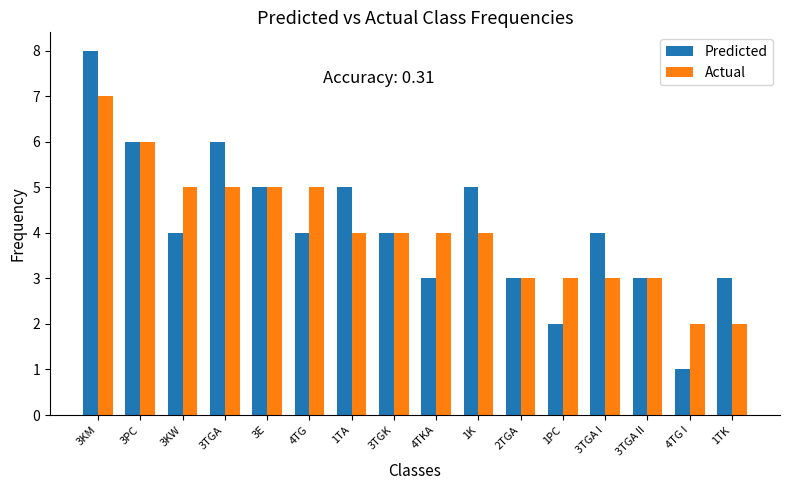

What is the maximum value for Actual?

7